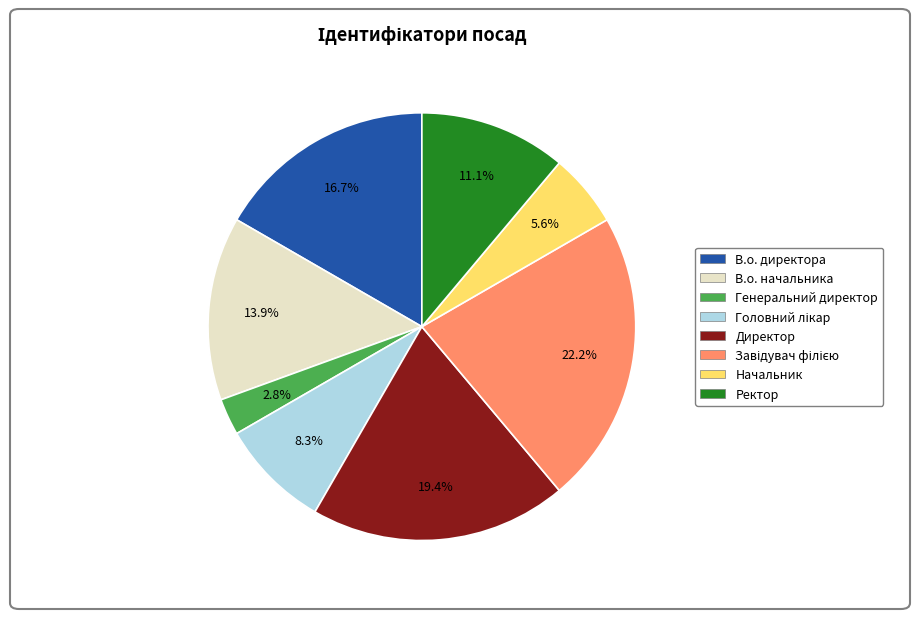

What percentage do Ректор and Начальник together represent?

16.7%